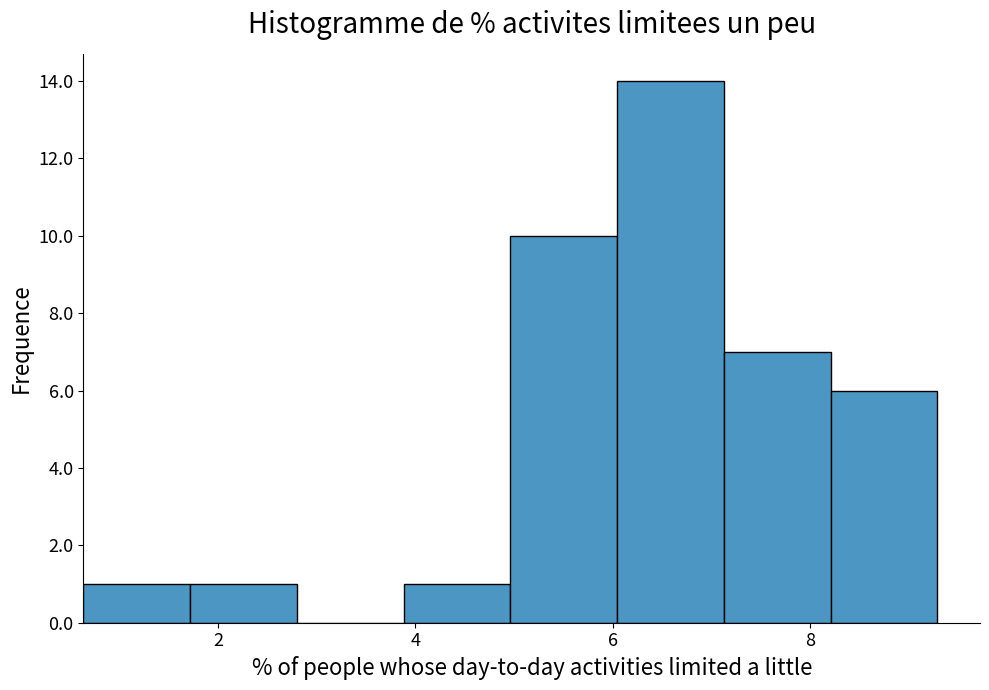

Reading left to right, transcribe this chart: for each bar, give the range it covers on the x-axis and its height. Neither the bar edges nor the heights are printed on the chart, so give them approximately, as read against the axes.

0.6 to 1.8: 1
1.8 to 2.8: 1
2.8 to 3.8: 0
3.8 to 5.0: 1
5.0 to 6.0: 10
6.0 to 7.2: 14
7.2 to 8.2: 7
8.2 to 9.2: 6